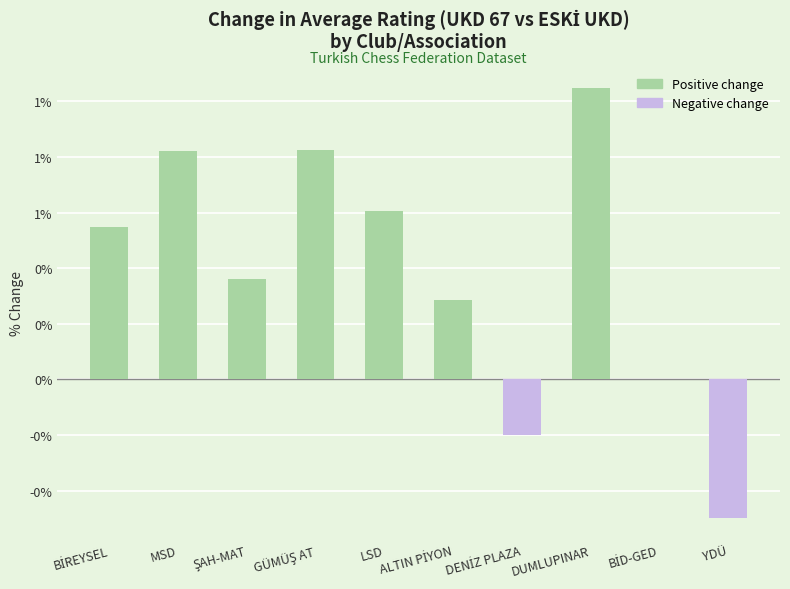

Which label corresponds to the smallest value in the chart?

YDÜ